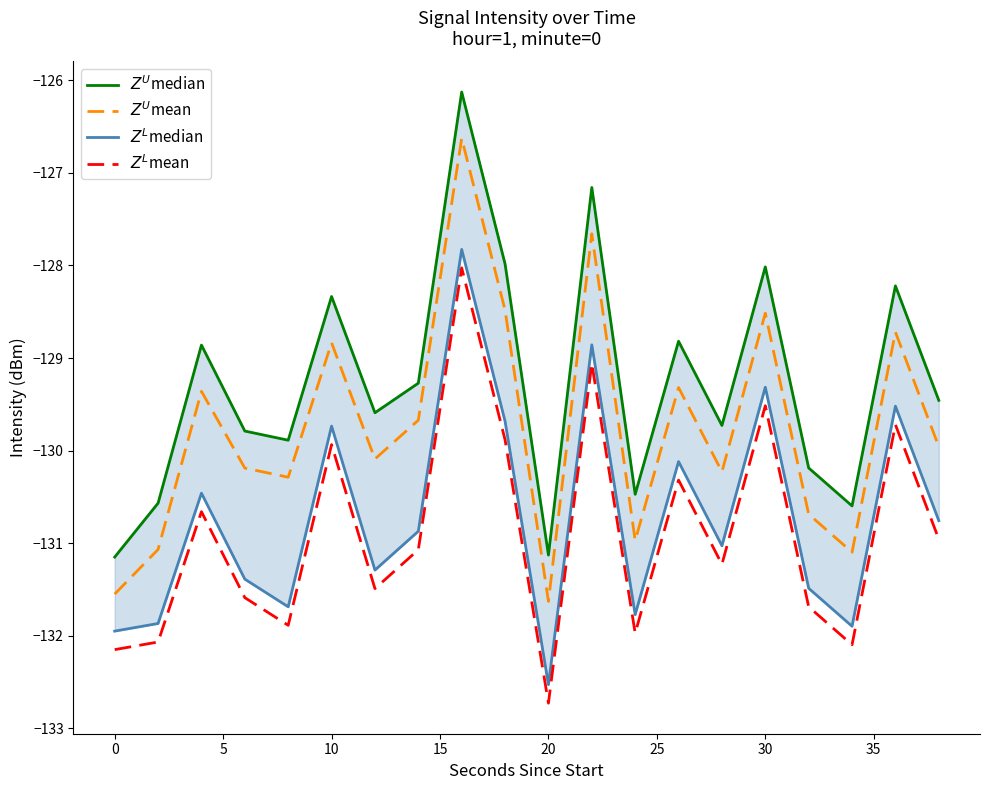

What is the sum of all $Z^U$mean values?

-2594.9